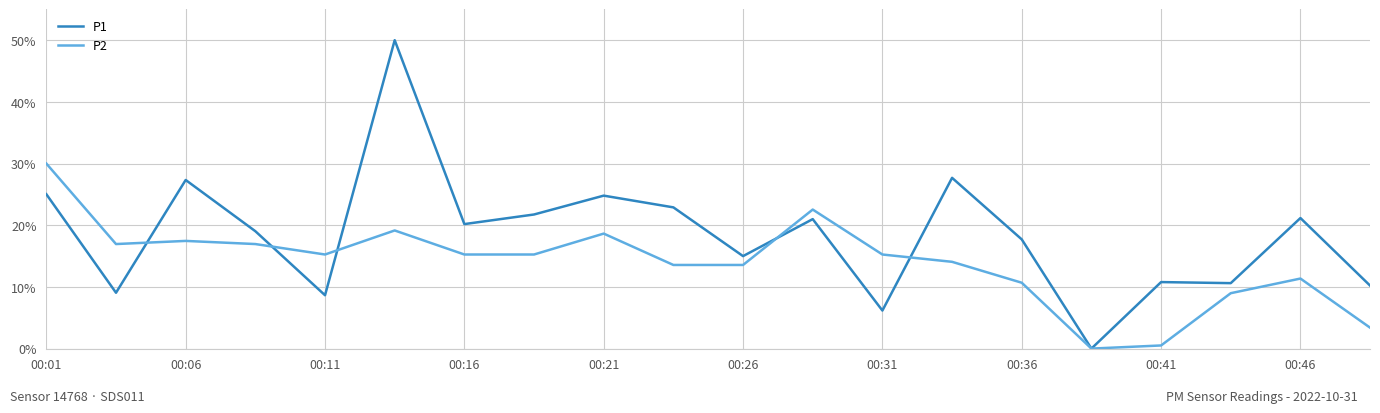

Rank the series by their average value, from lowest to highest.

P2, P1